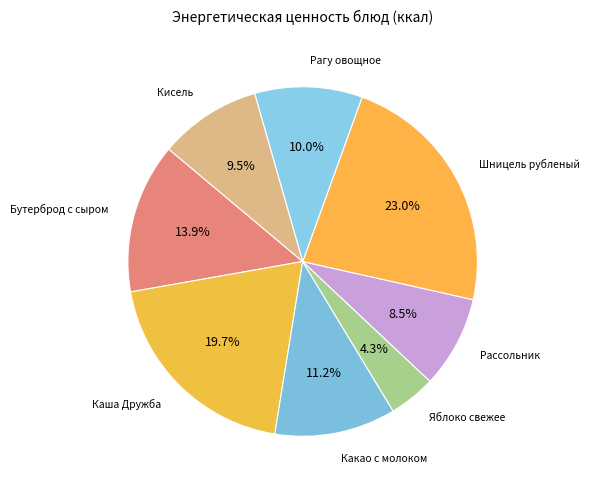

How many segments does this pie chart have?

8